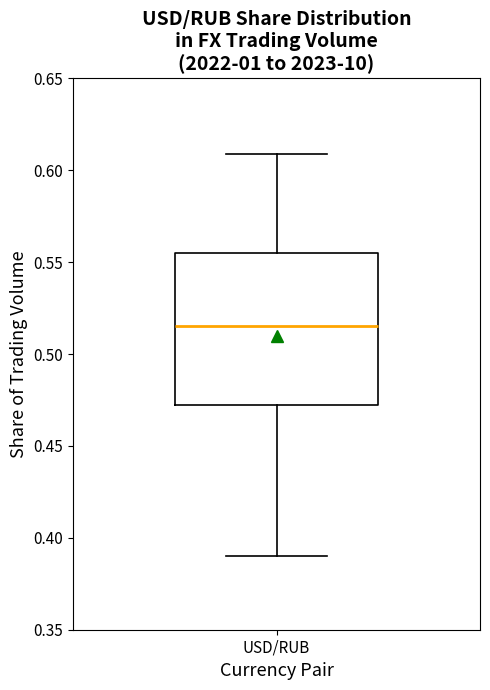

Transcribe this box plot: give where the median line is, the range the box spans, and where the two whiskers end, as read against the y-axis. The values are not printed on the chart, so give them approximately, as read against the axis.

median 0.515, box 0.470 to 0.555, whiskers 0.390 to 0.610